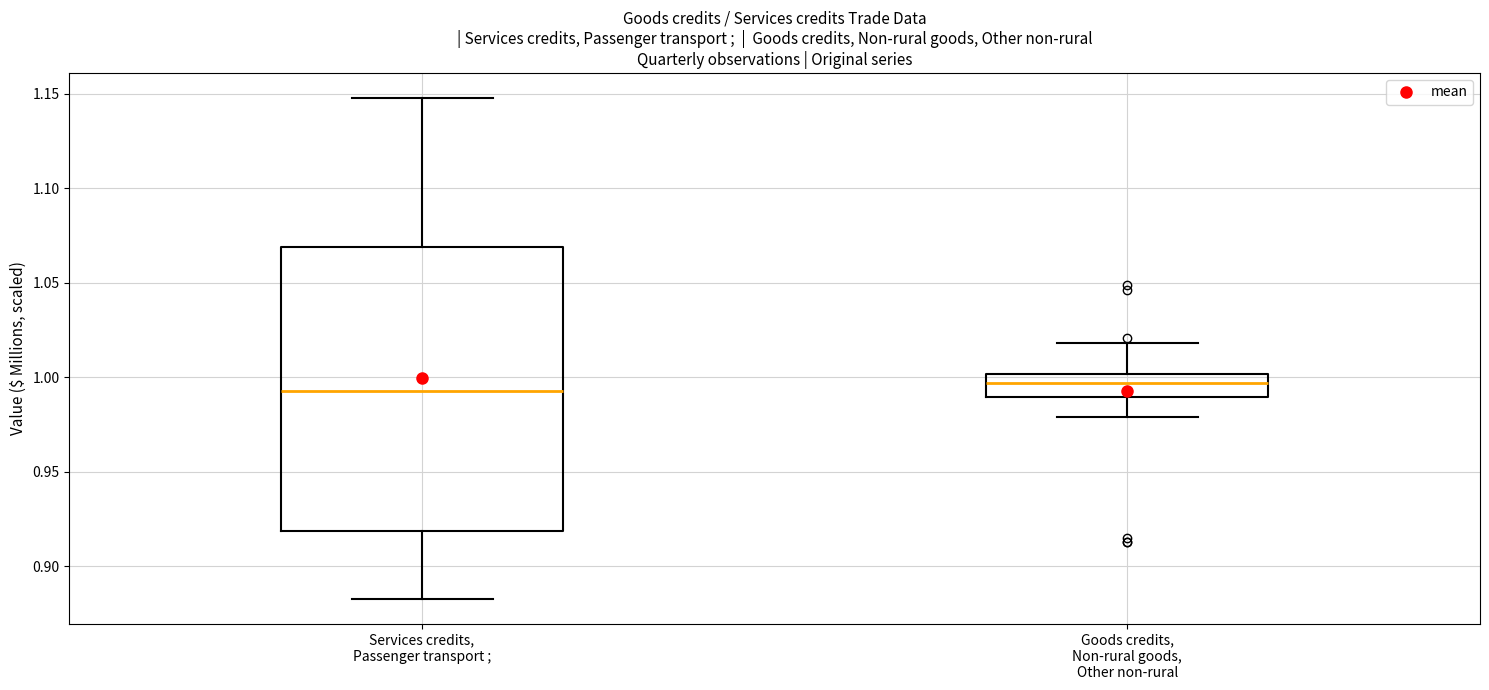

Reading left to right, transcribe this box plot: for each box, give where its median line is, the range the box spans, and where its two whiskers end, as read against the y-axis. The values are not printed on the chart, so give them approximately, as read against the axis.

Services credits, Passenger transport ;: median 0.995, box 0.920 to 1.070, whiskers 0.885 to 1.150
Goods credits, Non-rural goods, Other non-rural: median 0.995, box 0.990 to 1.000, whiskers 0.980 to 1.020